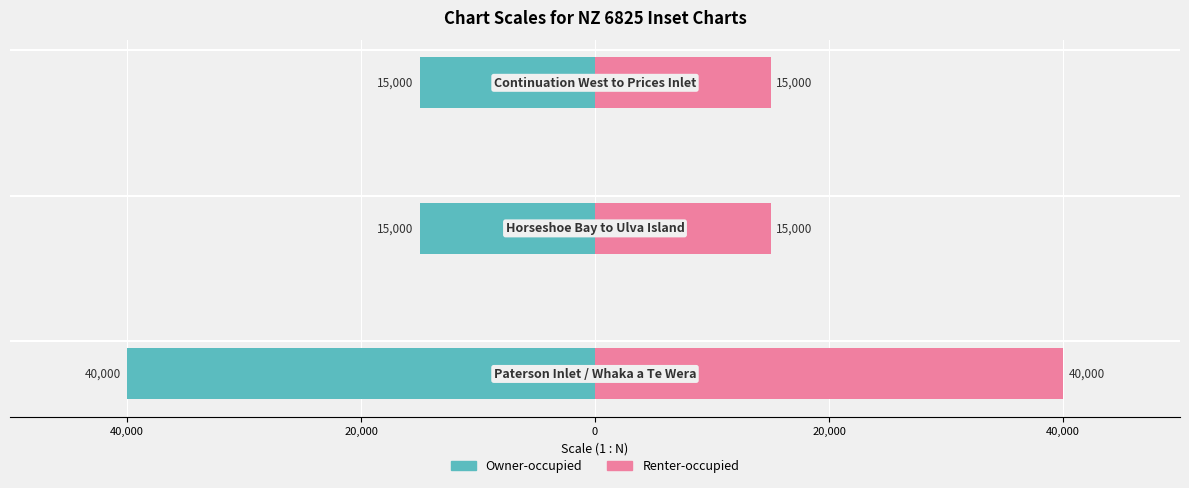

What is the sum of the Renter-occupied values at 60,000 and 40,000?

55000